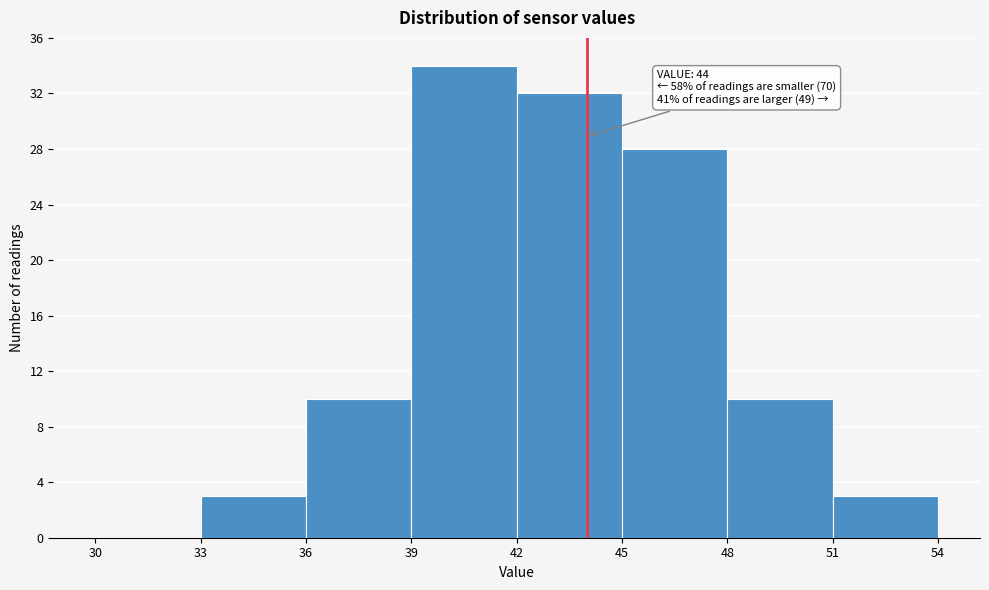

Over which range of the x-axis is the bar tallest?

39 to 42